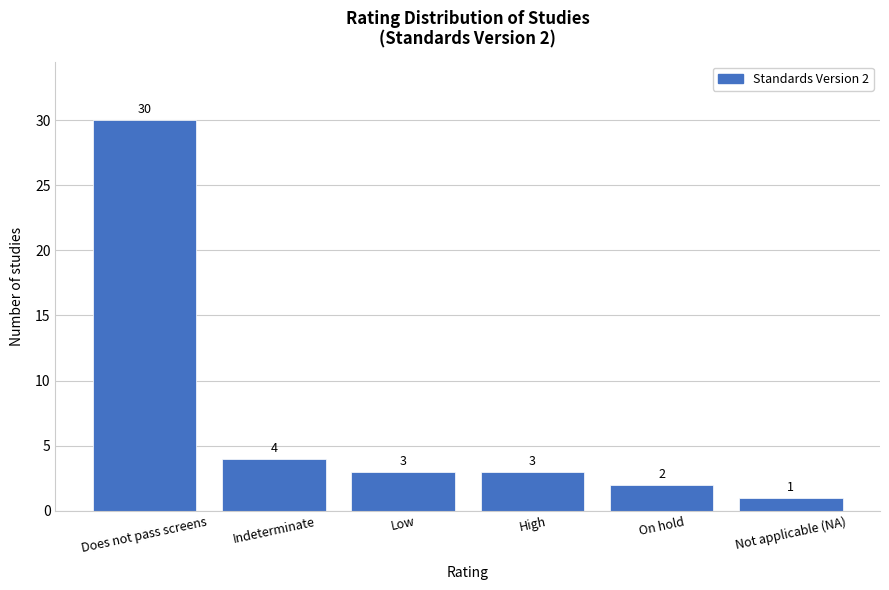

Reading right to left, list all the values displayed in this chart.

Not applicable (NA)=1	On hold=2	High=3	Low=3	Indeterminate=4	Does not pass screens=30